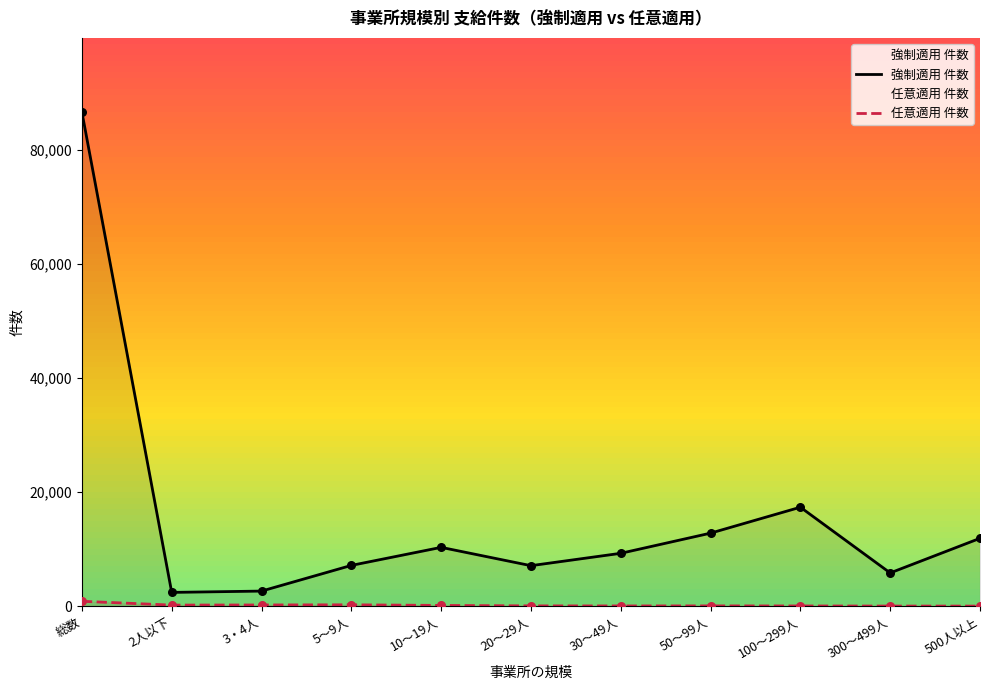

At how many categories does at least one series exceed 58384?

1